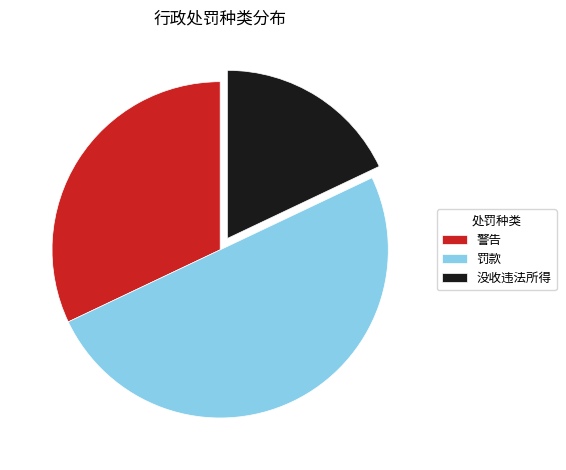

Does 没收违法所得 represent more than half of the total?

No